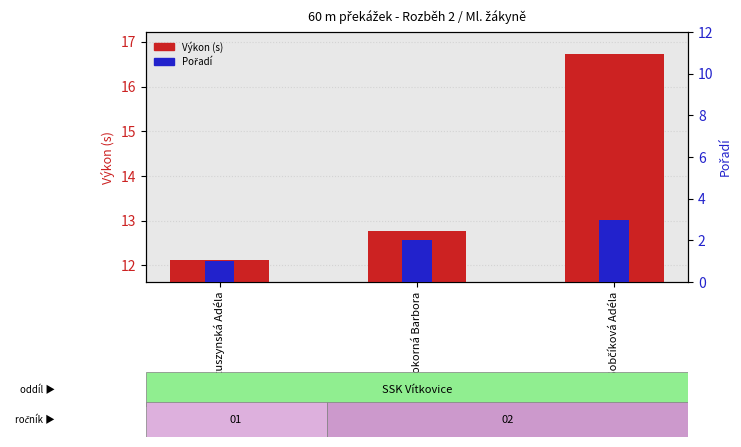

Which series has the largest total across all categories?

Výkon (s)